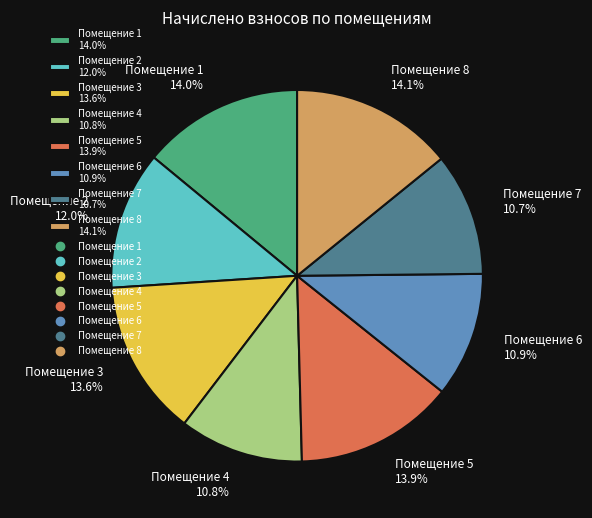

What is the total percentage of Помещение 7 10.7% and Помещение 8 14.1%?

24.8%